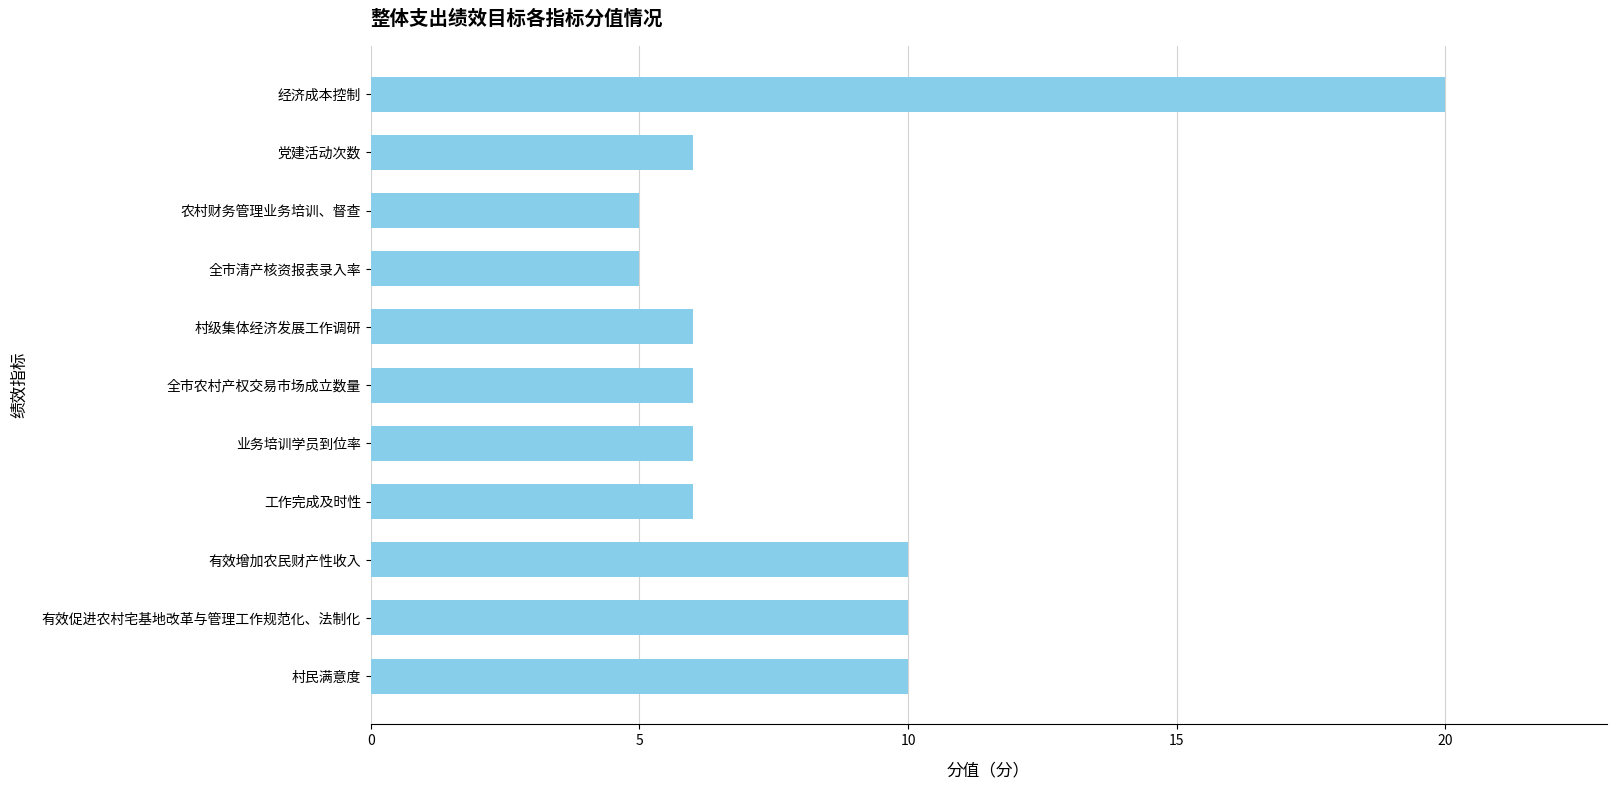

What is the average value?

8